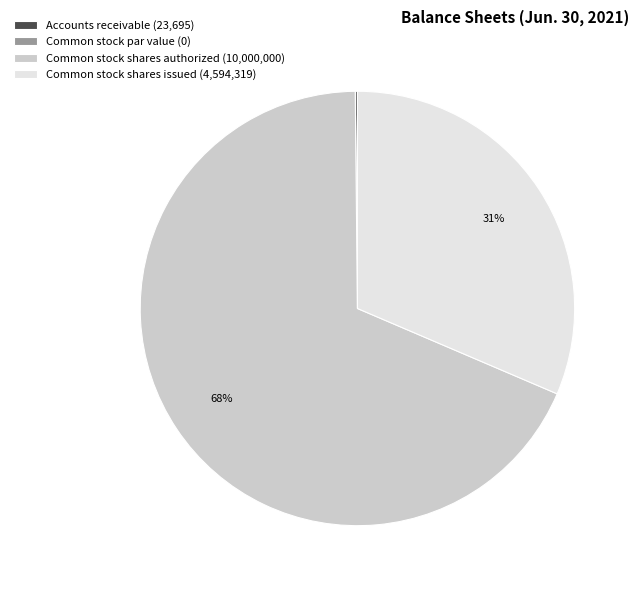

Is Common stock shares authorized (10,000,000) the majority of the pie?

Yes